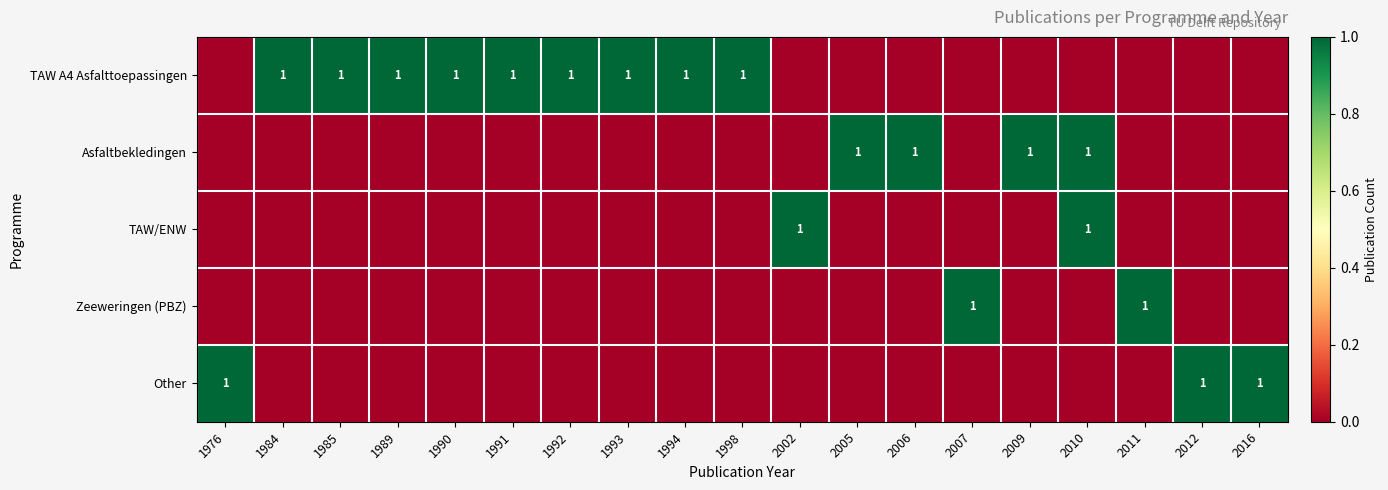

True or false: TAW A4 Asfalttoepassingen has a value of 2 at 1990.

False